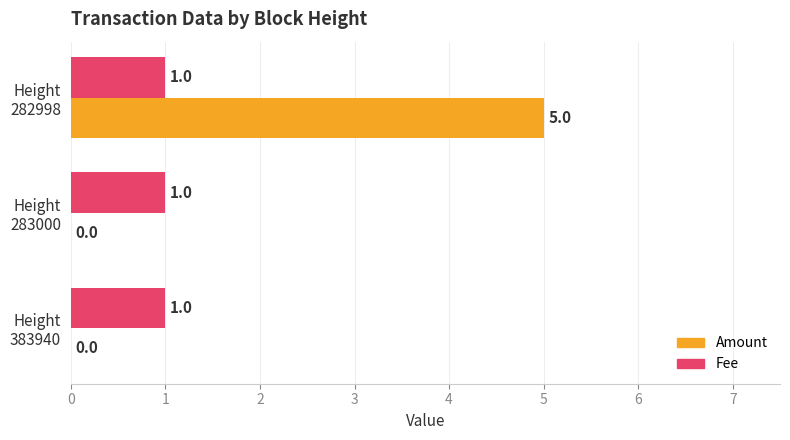

Which series has the largest total across all categories?

Amount